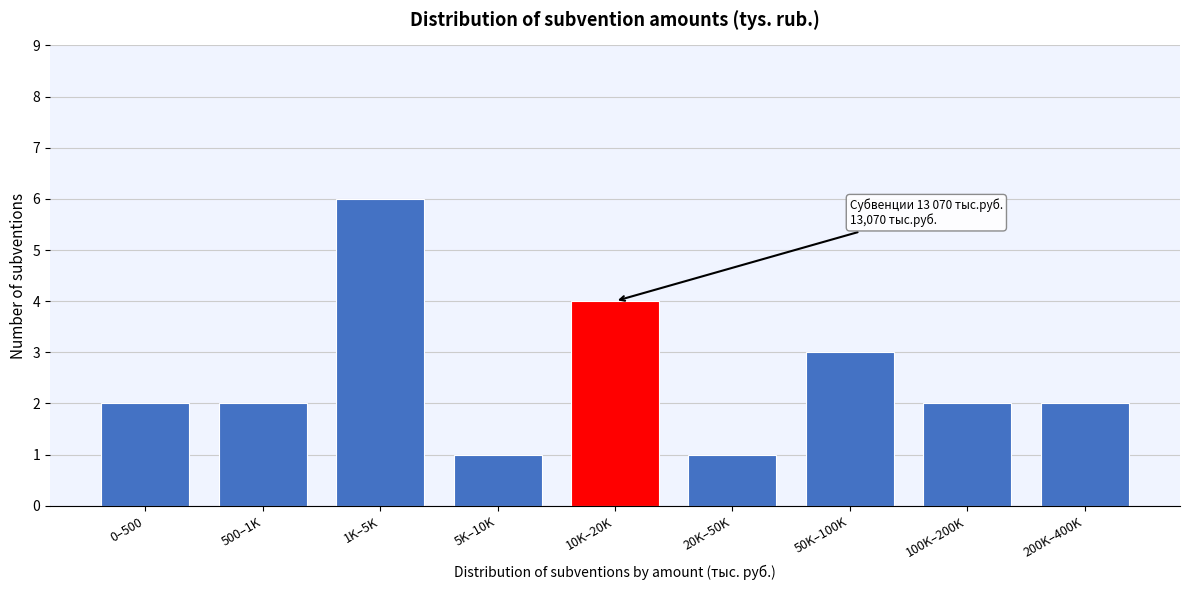

Reading left to right, what are all the values shown in this chart?

2	2	6	1	4	1	3	2	2